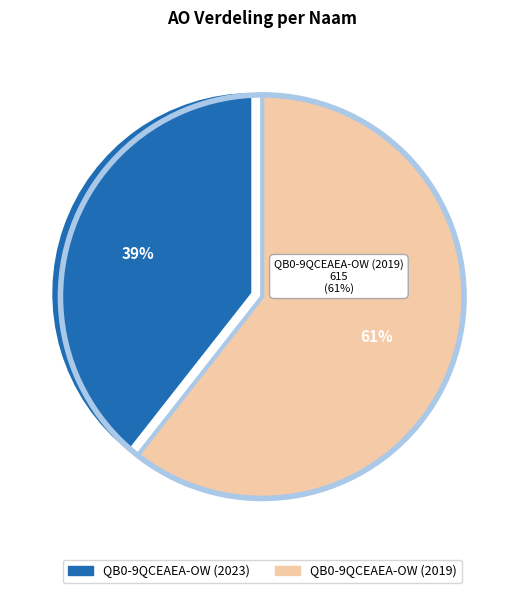

Which category accounts for the majority?

QB0-9QCEAEA-OW (2019)